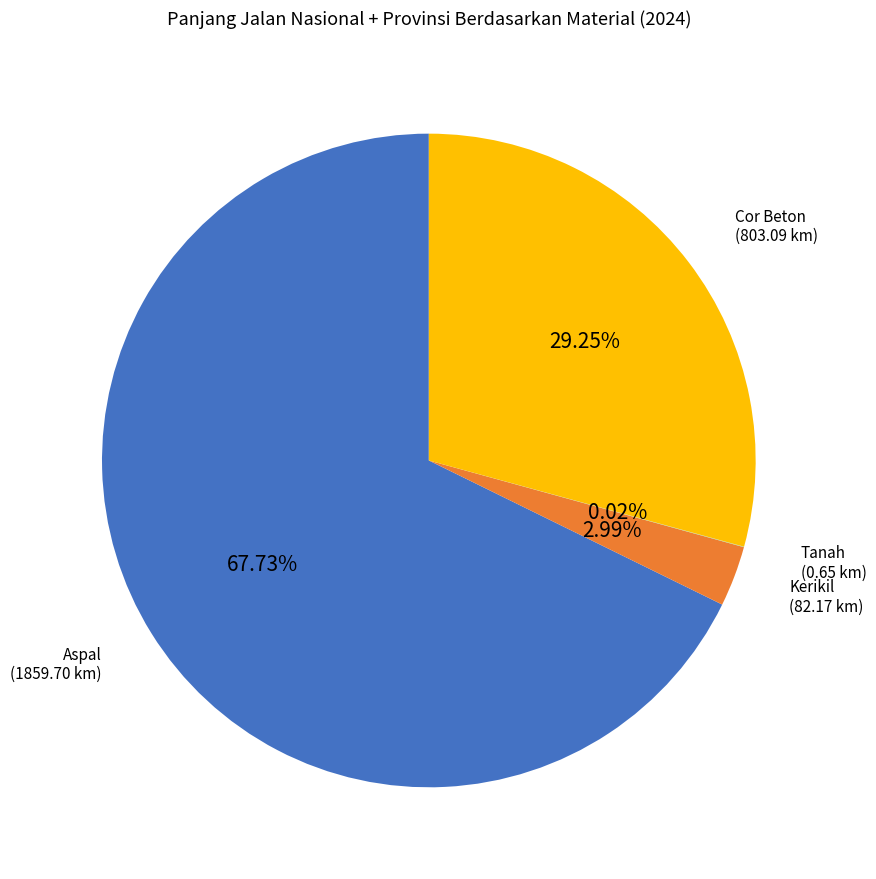

Is there a majority slice in this chart?

Yes